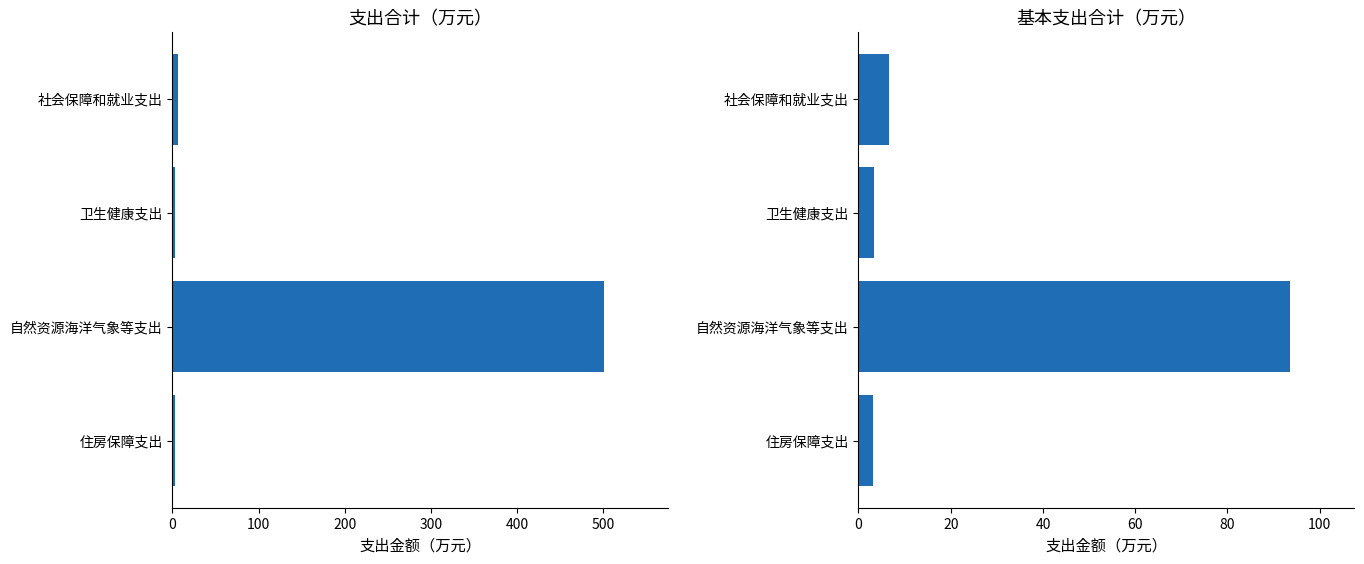

What is the lowest value of the 基本支出 series?

3.2